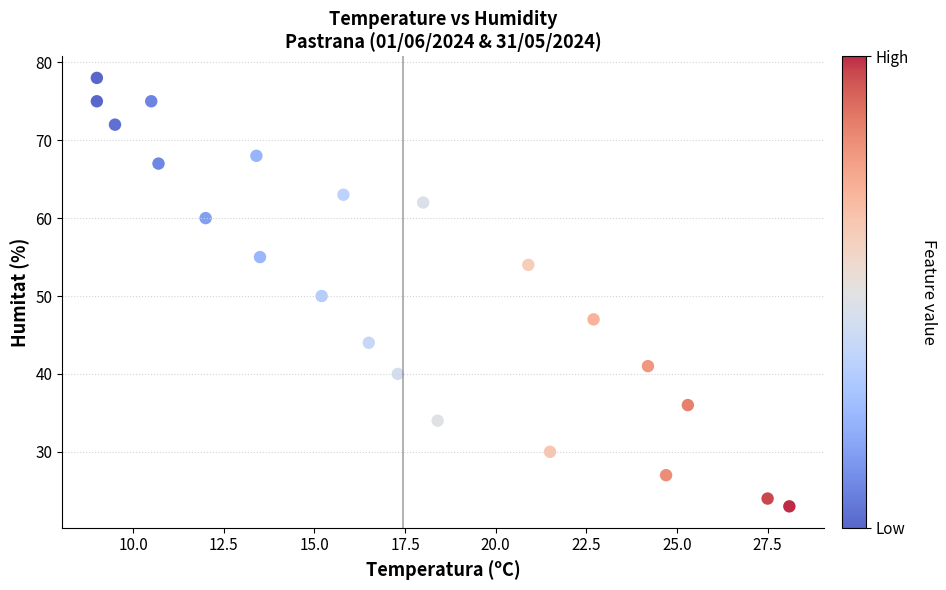

What is the range of Y values (max minus min)?

55